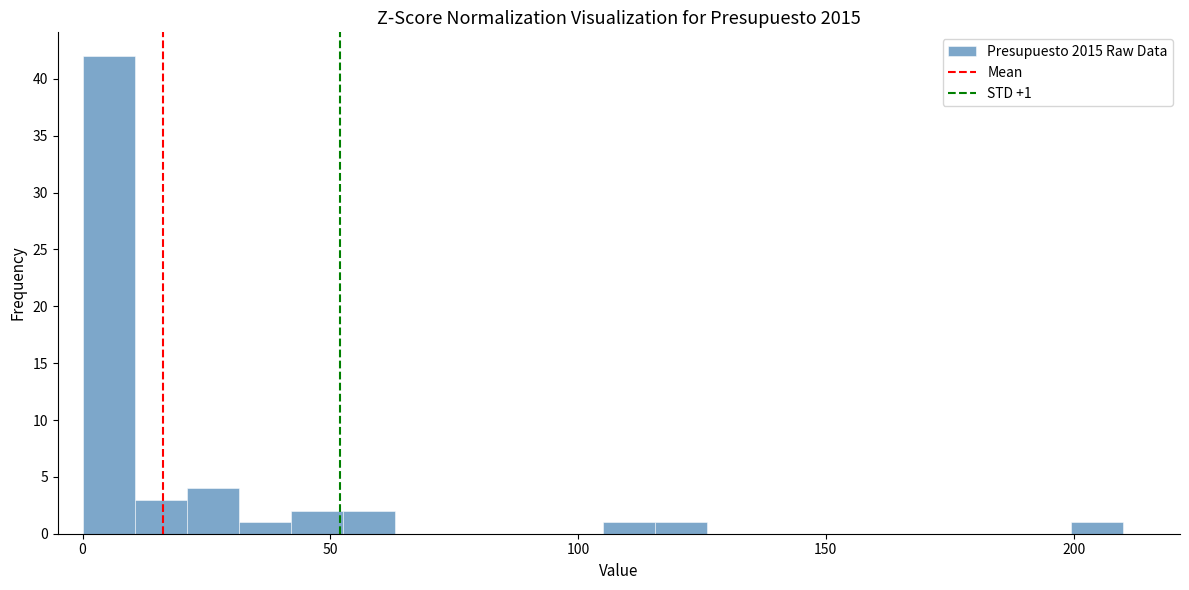

Read against the x-axis, roughly where is the centre of the tallest bar?

5